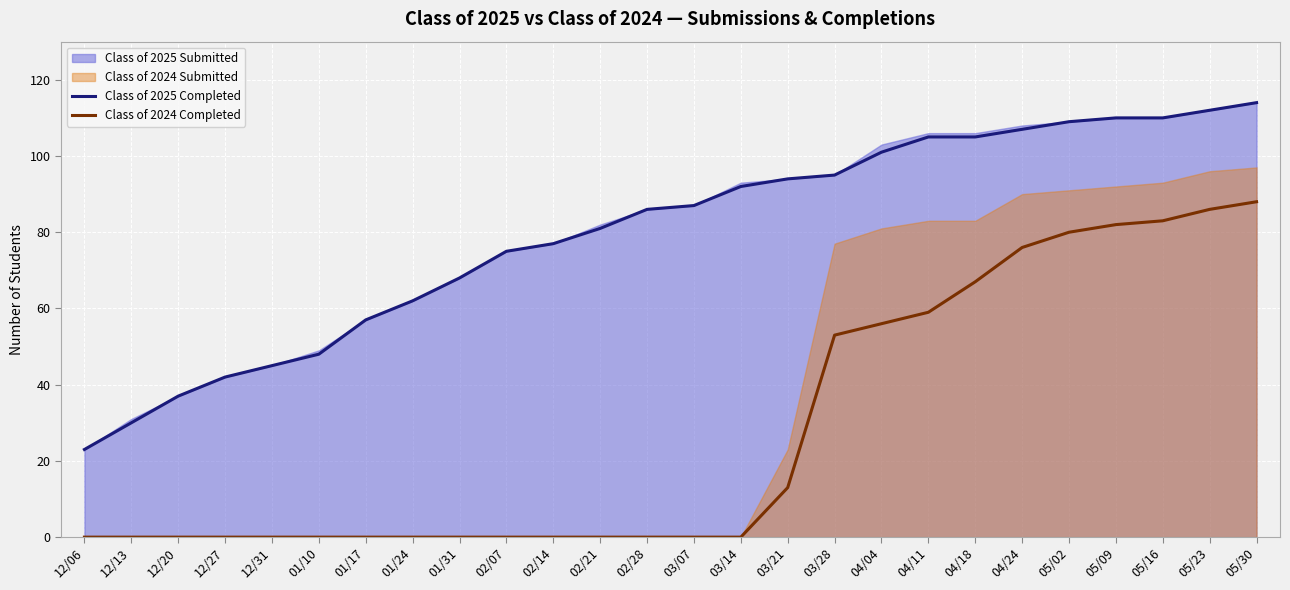

What is the average value of the Class of 2024 Completed series?

29